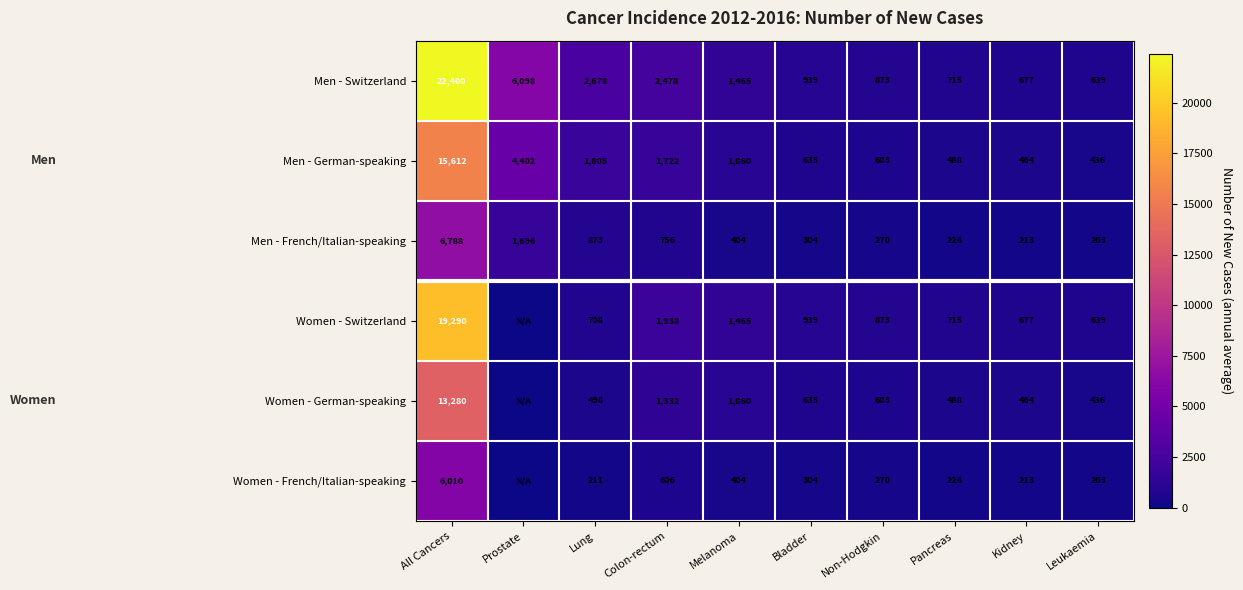

What is the difference between the maximum and minimum values in the Men - Switzerland series?

21761